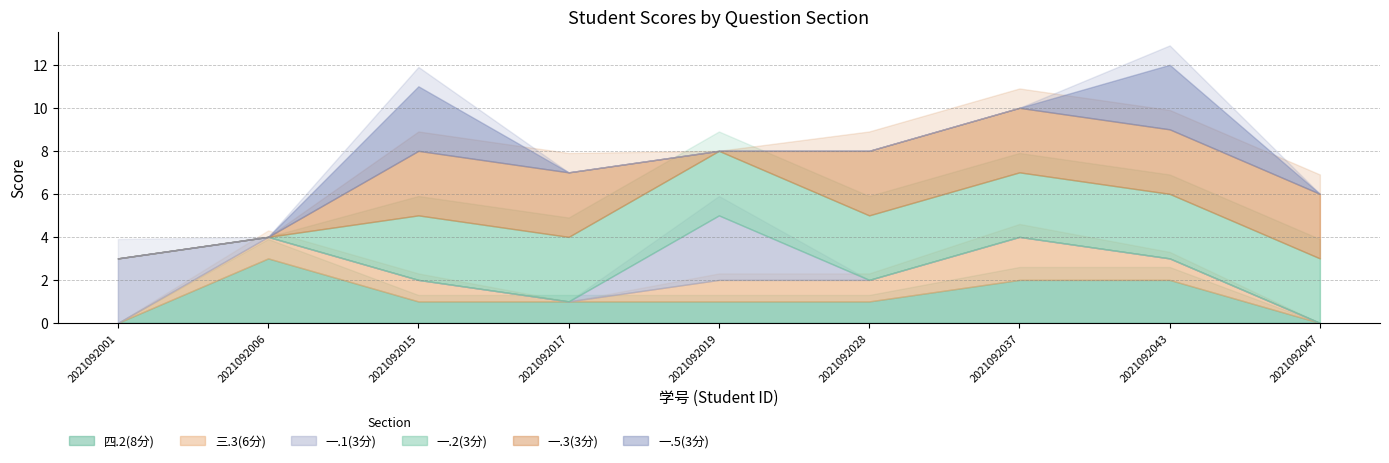

What is the sum of all 一.2(3分) values?

21